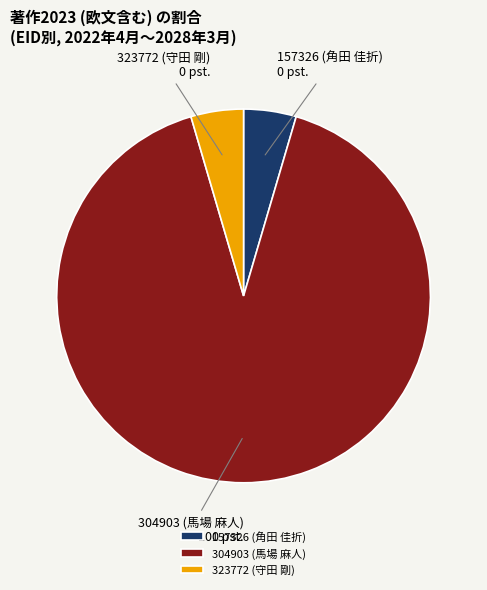

What is the largest slice in the pie chart?

304903 (馬場 麻人)